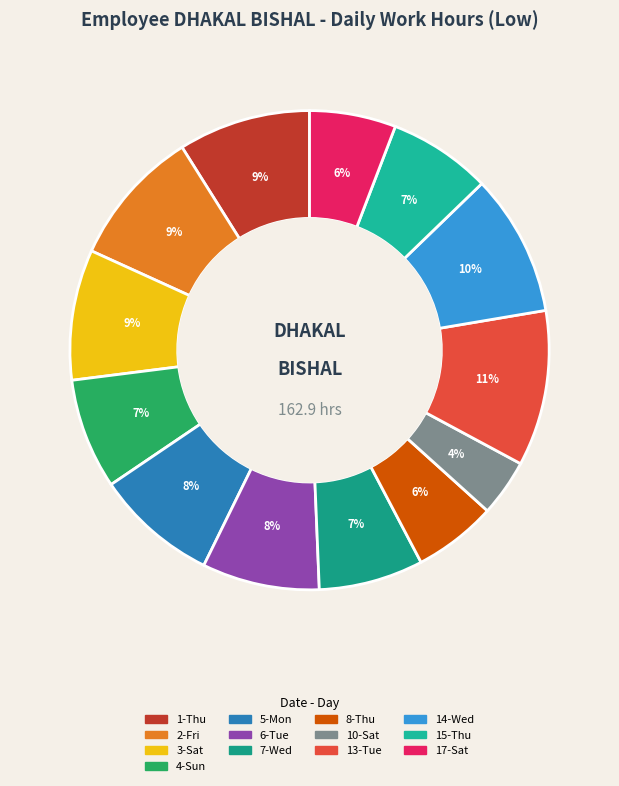

Combined, do 14-Wed and 5-Mon account for over 50%?

No